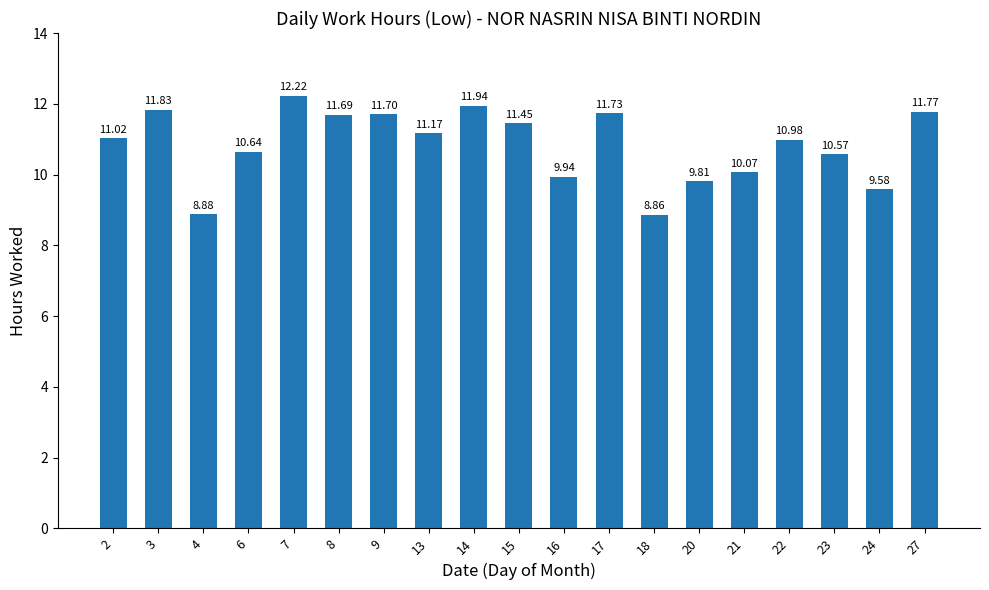

At which label does the data first exceed 11?

2